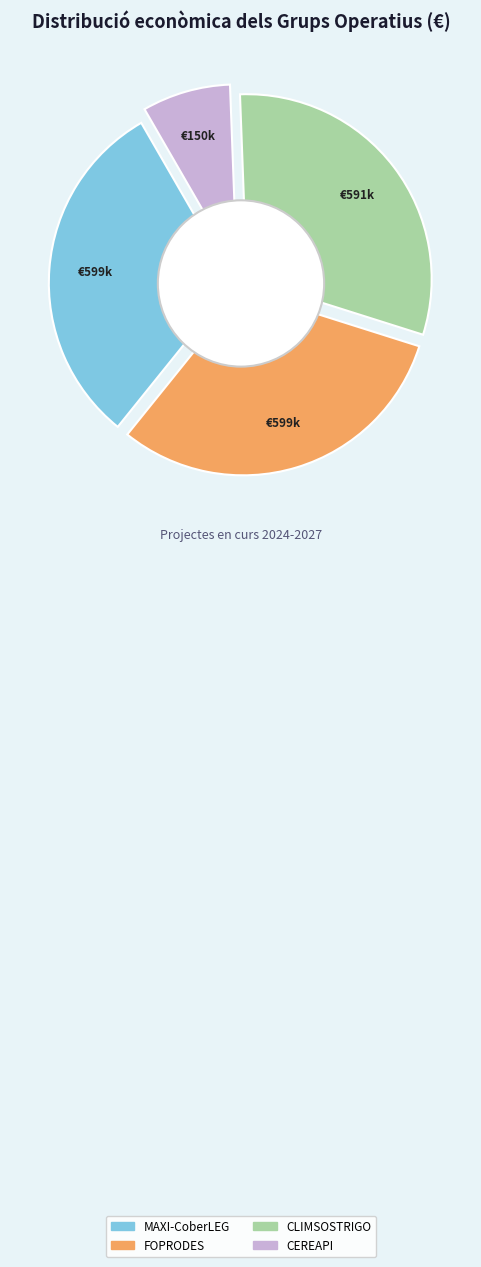

What is the smallest slice in the pie chart?

CEREAPI